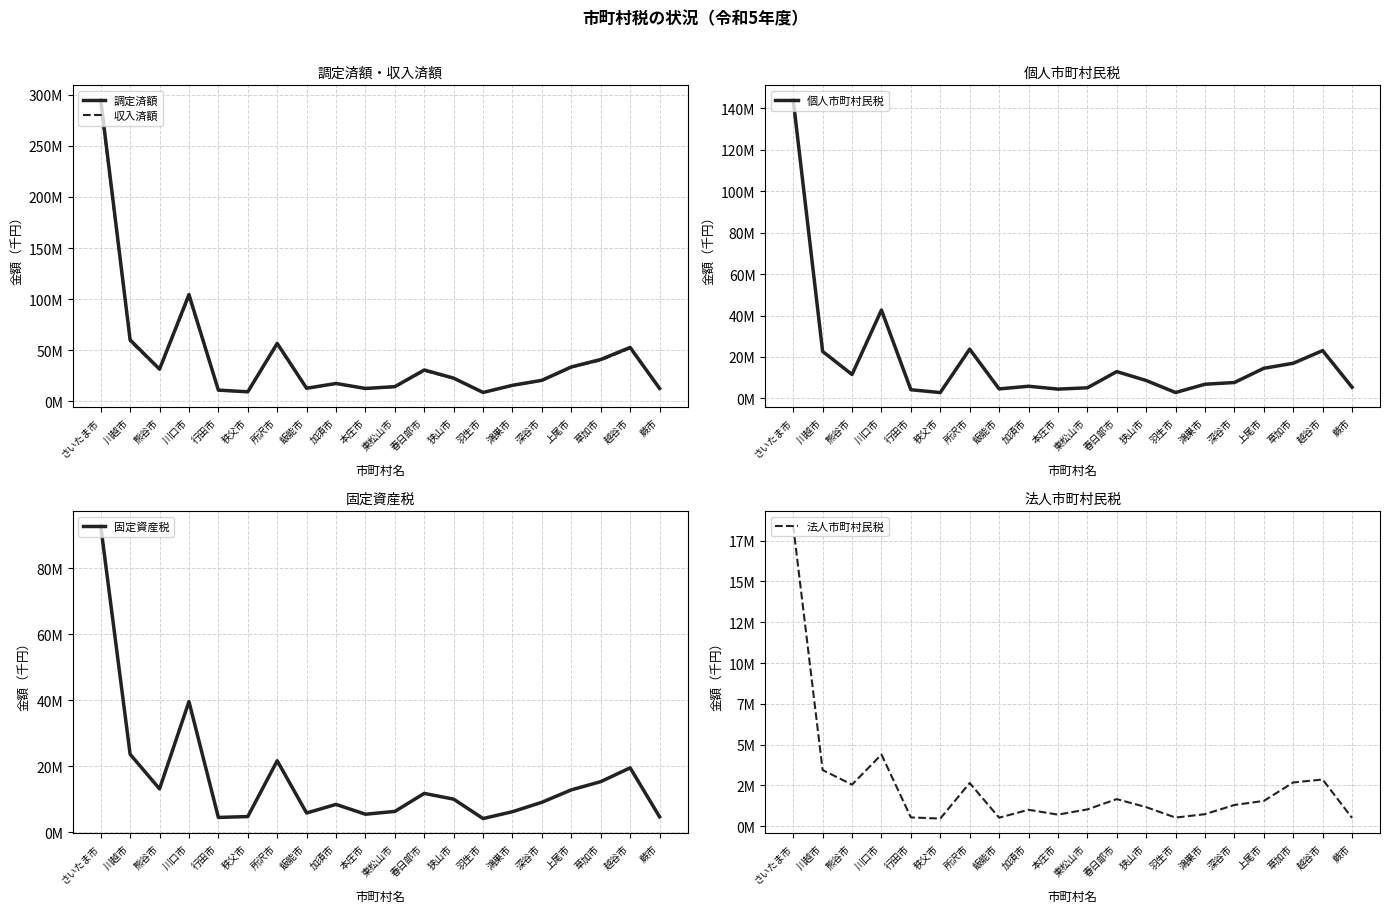

What is the difference between the 法人市町村民税 values at 川口市 and 所沢市?

1742660